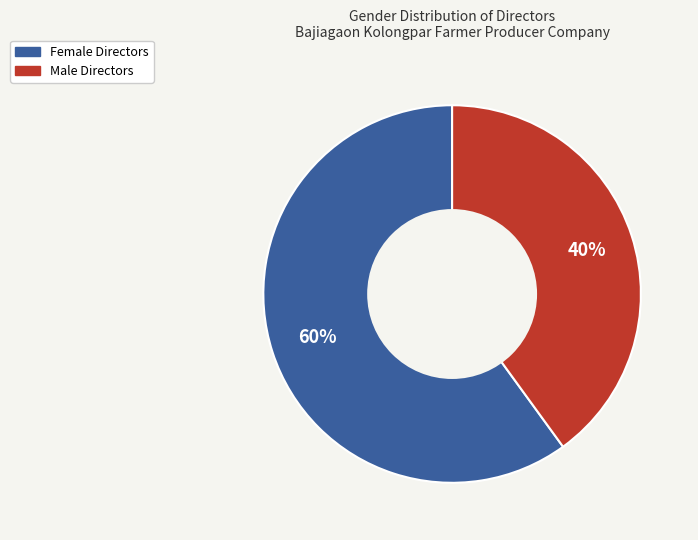

To the nearest percent, what is the difference between the Female and Male slice percentages?

20%